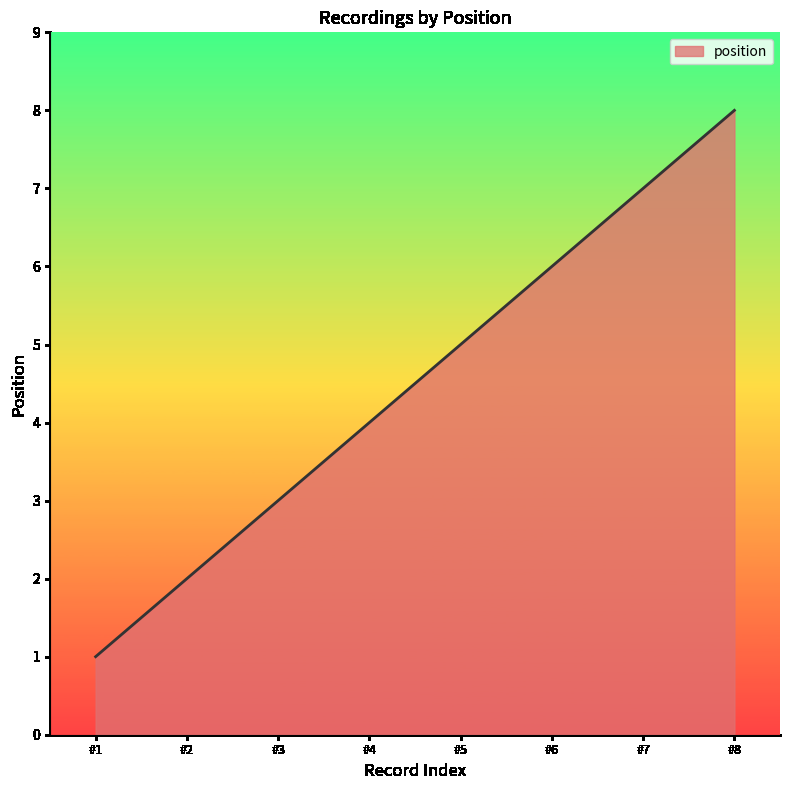

Which has a higher value, #7 or #2?

#7